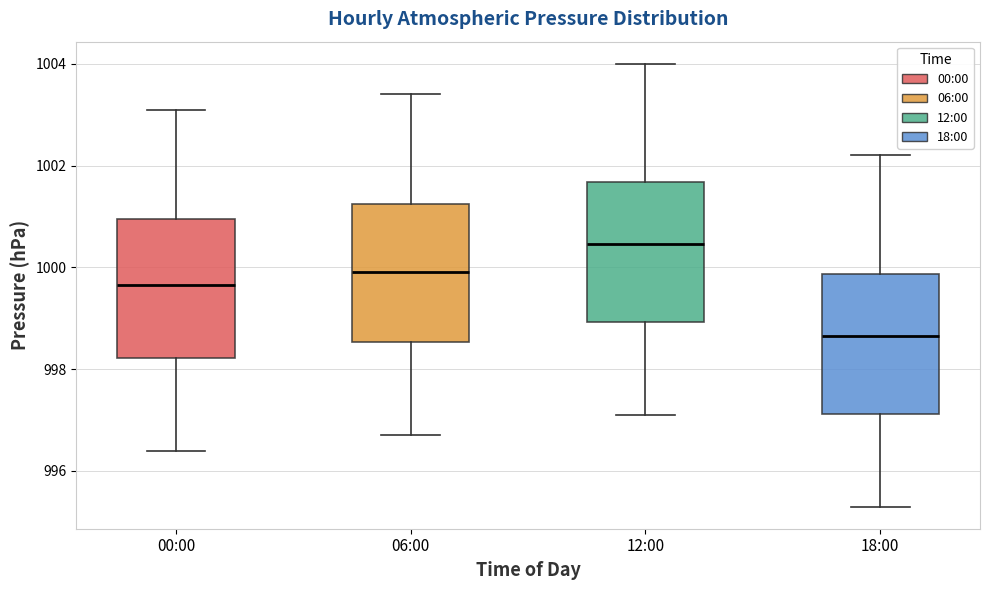

Reading left to right, transcribe this box plot: for each box, give where its median line is, the range the box spans, and where its two whiskers end, as read against the y-axis. The values are not printed on the chart, so give them approximately, as read against the axis.

00:00: median 999.6, box 998.2 to 1001.0, whiskers 996.4 to 1003.2
06:00: median 1000.0, box 998.6 to 1001.2, whiskers 996.8 to 1003.4
12:00: median 1000.4, box 999.0 to 1001.6, whiskers 997.2 to 1004.0
18:00: median 998.6, box 997.2 to 999.8, whiskers 995.4 to 1002.2